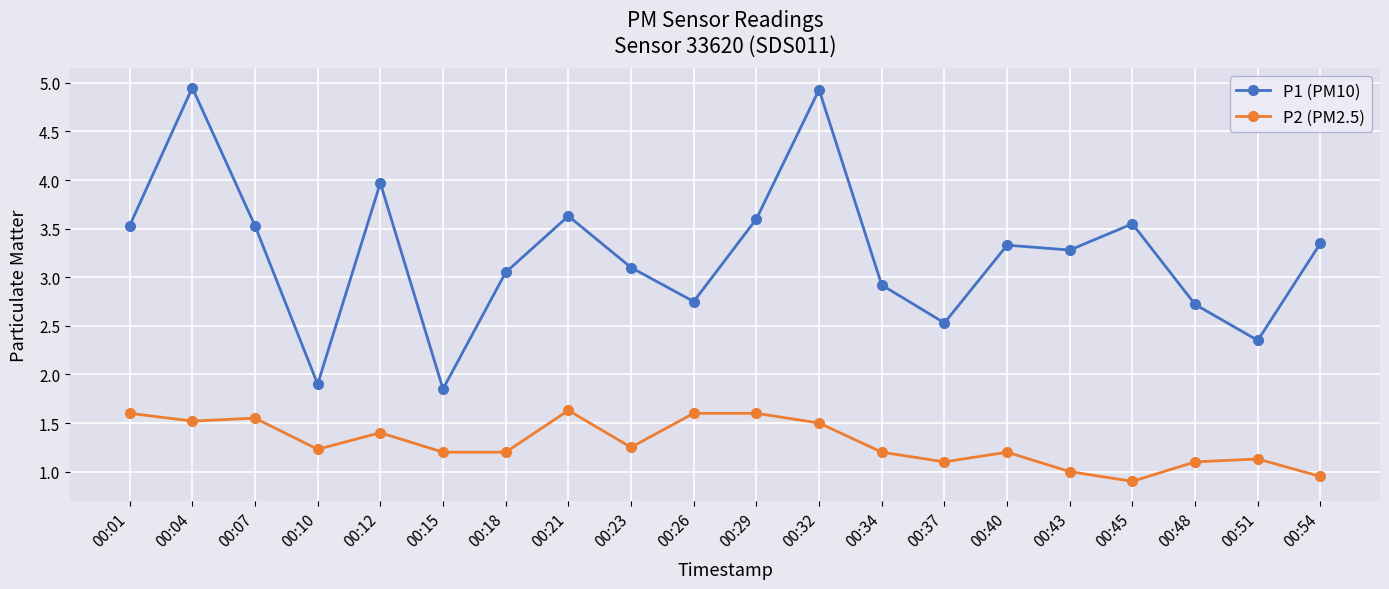

Is the value of P2 (PM2.5) at 00:29 greater than the value of P1 (PM10) at 00:29?

No